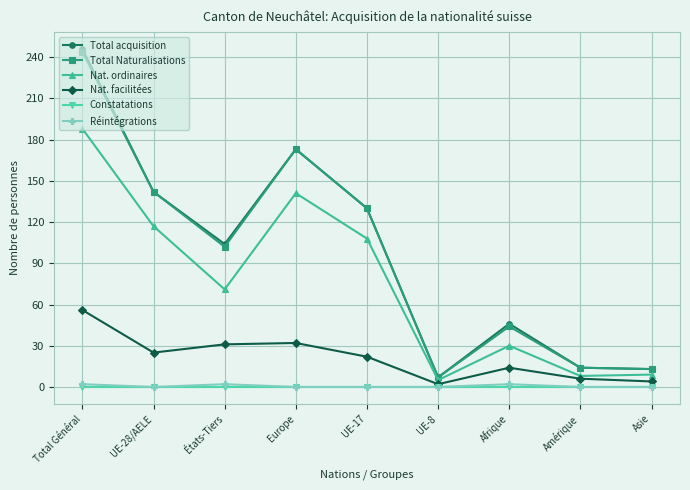

Which label corresponds to the largest value in the chart?

Total Général